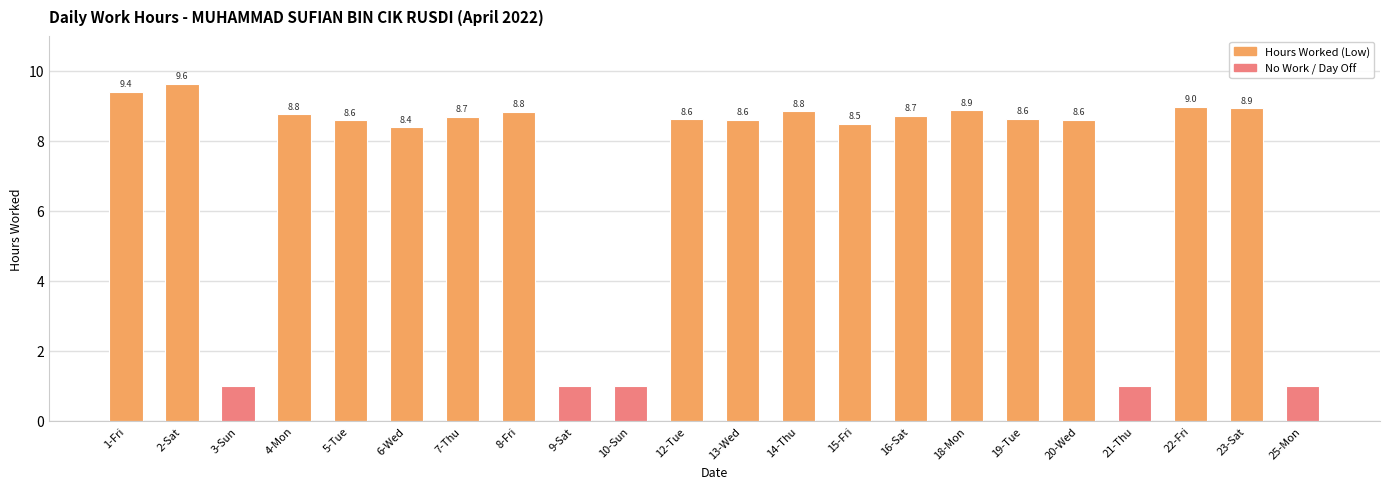

Reading right to left, list all the values displayed in this chart.

25-Mon=0.0	23-Sat=8.9	22-Fri=9.0	21-Thu=0.0	20-Wed=8.6	19-Tue=8.6	18-Mon=8.9	16-Sat=8.7	15-Fri=8.5	14-Thu=8.8	13-Wed=8.6	12-Tue=8.6	10-Sun=0.0	9-Sat=0.0	8-Fri=8.8	7-Thu=8.7	6-Wed=8.4	5-Tue=8.6	4-Mon=8.8	3-Sun=0.0	2-Sat=9.6	1-Fri=9.4